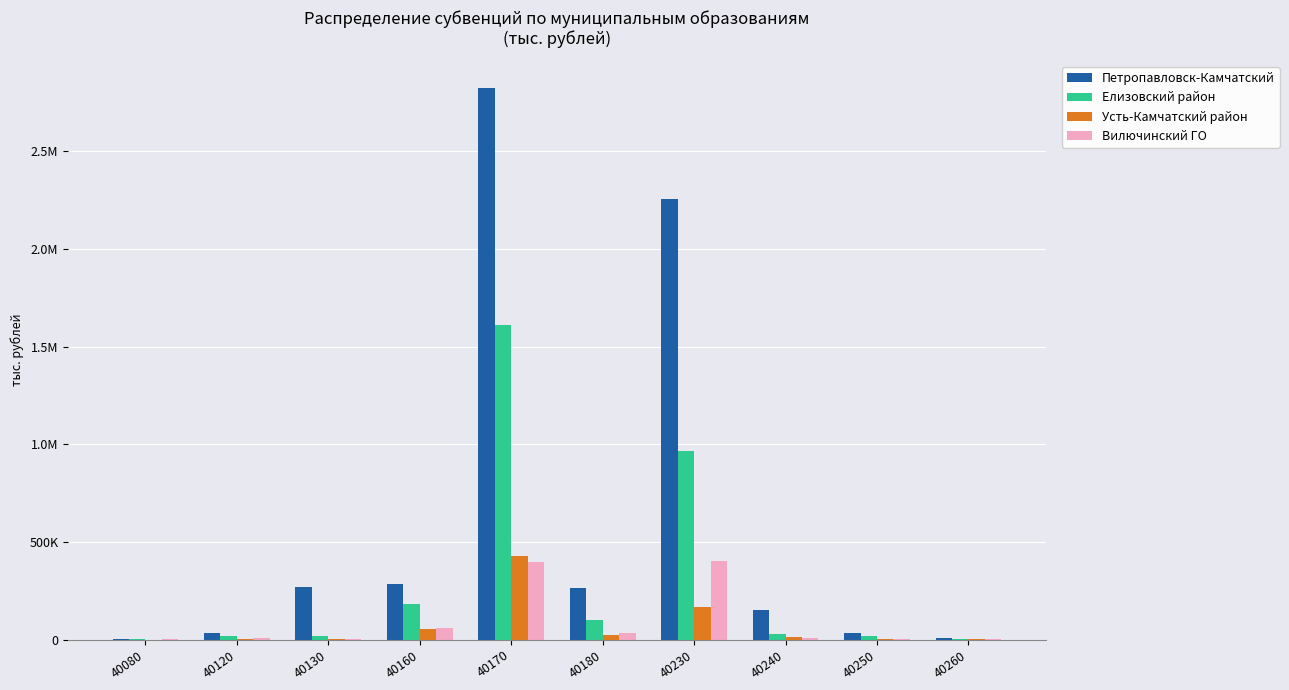

Are the bars horizontal?

No